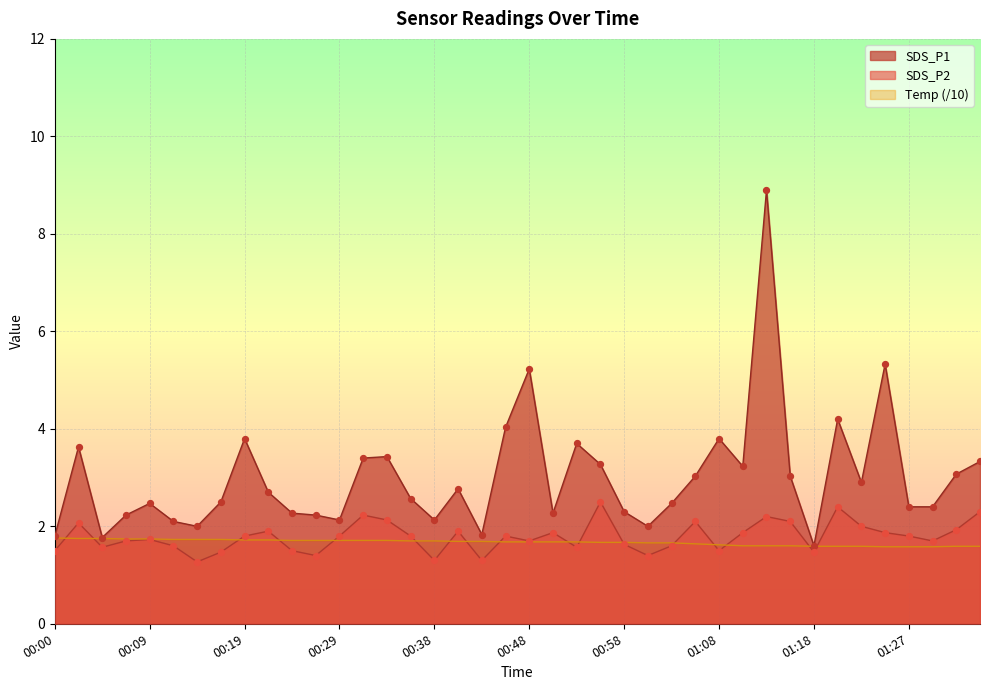

Which series has the largest total across all categories?

SDS_P1